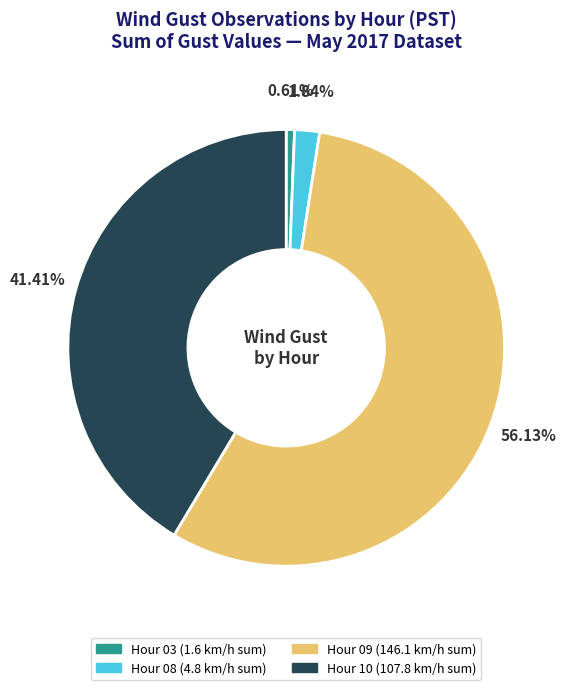

Does any single category account for the majority?

Yes